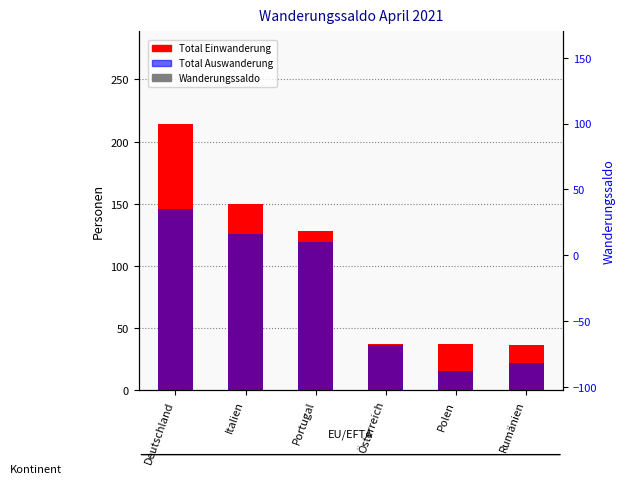

How many groups of bars are there?

6